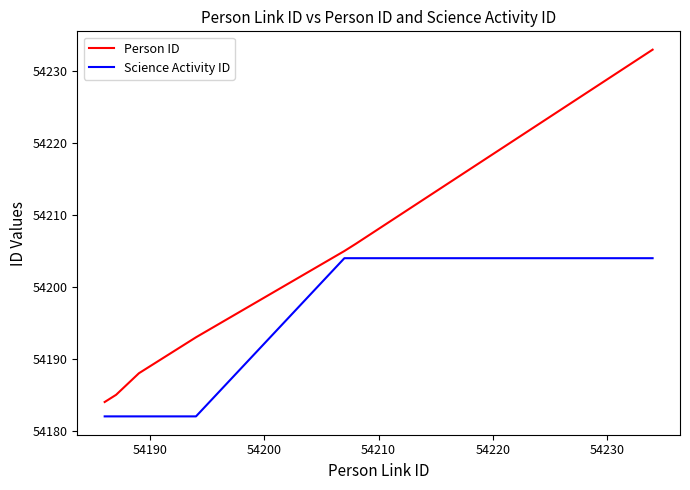

True or false: Person ID and Science Activity ID intersect in this chart.

False